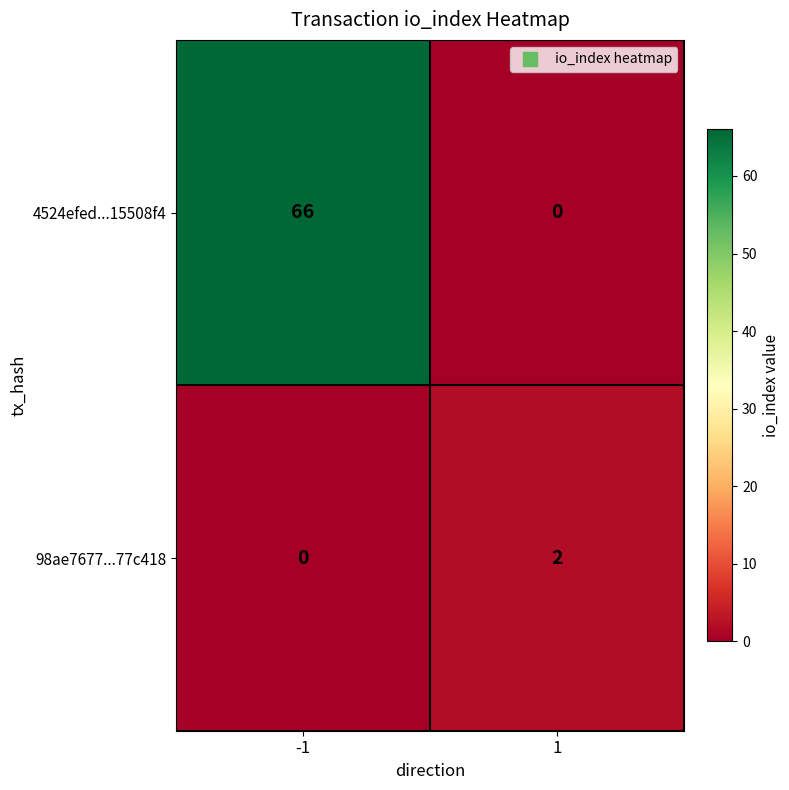

What is the average value of the 4524efed...15508f4 series?

33